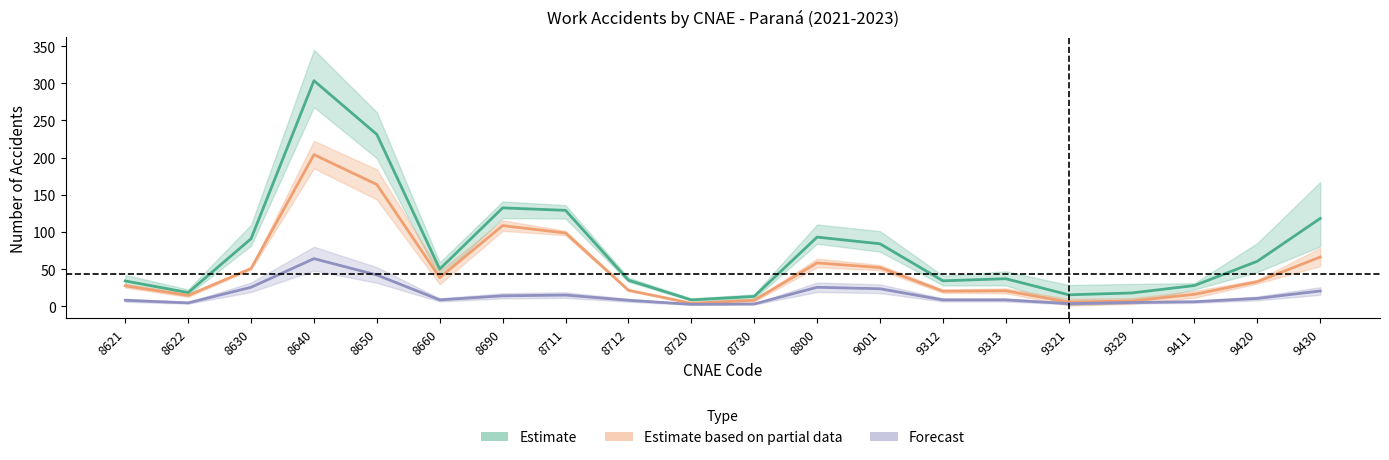

Read the Total 2023 value at 8622, to the nearest 5.

5